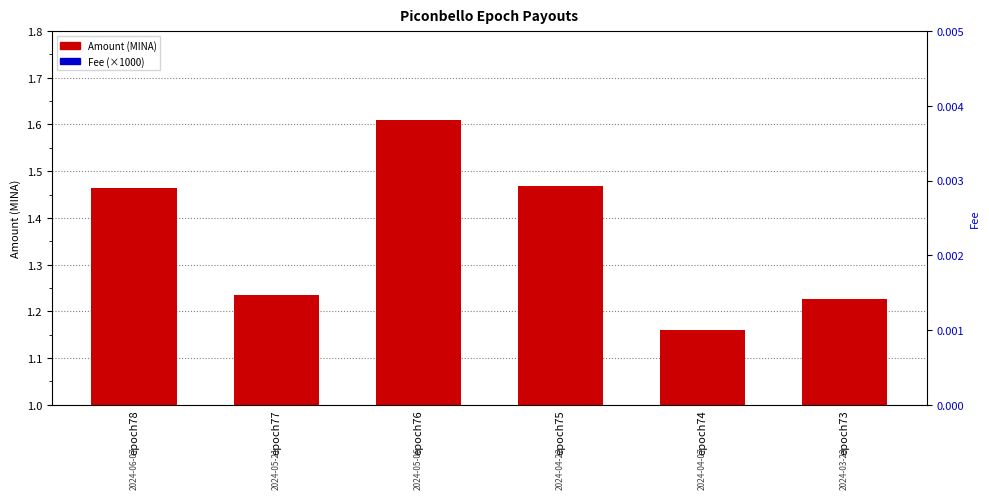

What is the total value across all series at epoch74?

2.2